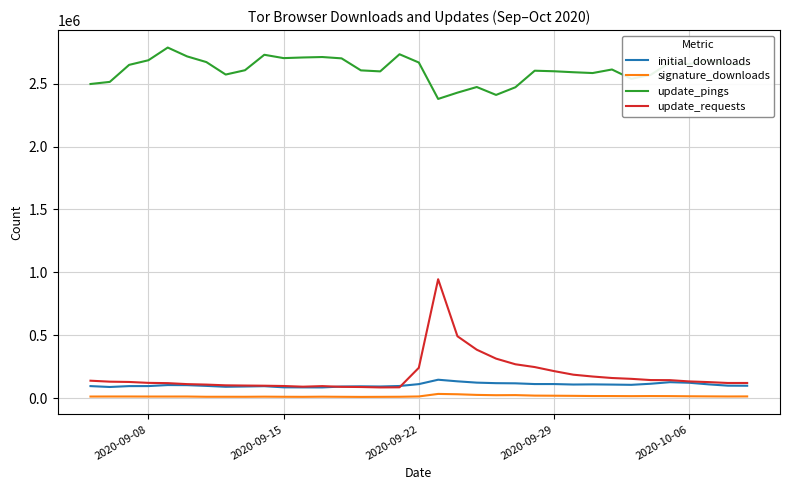

Which series has the largest range (max minus min)?

update_requests